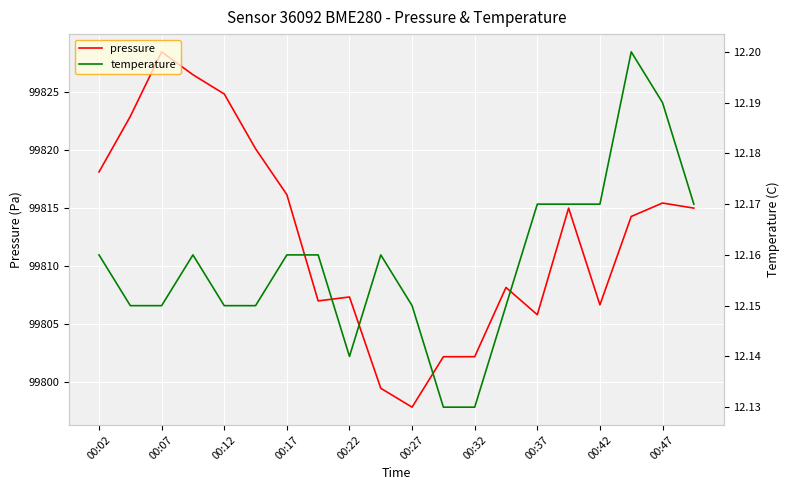

The value of pressure at 00:17 is 99816.1. True or false?

True